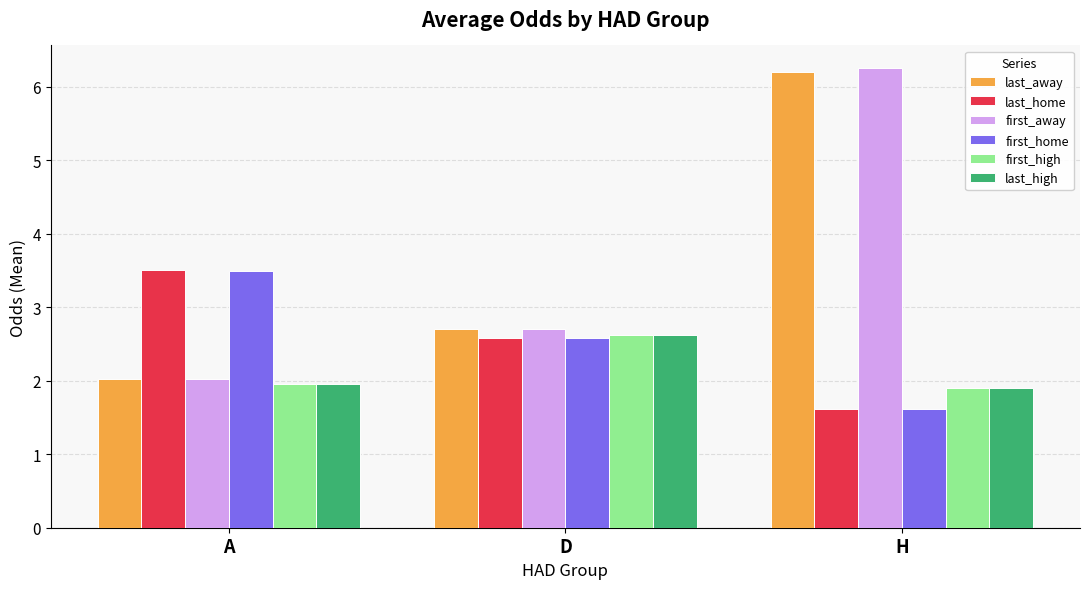

List the labels in order of first_home value, largest first.

A, D, H